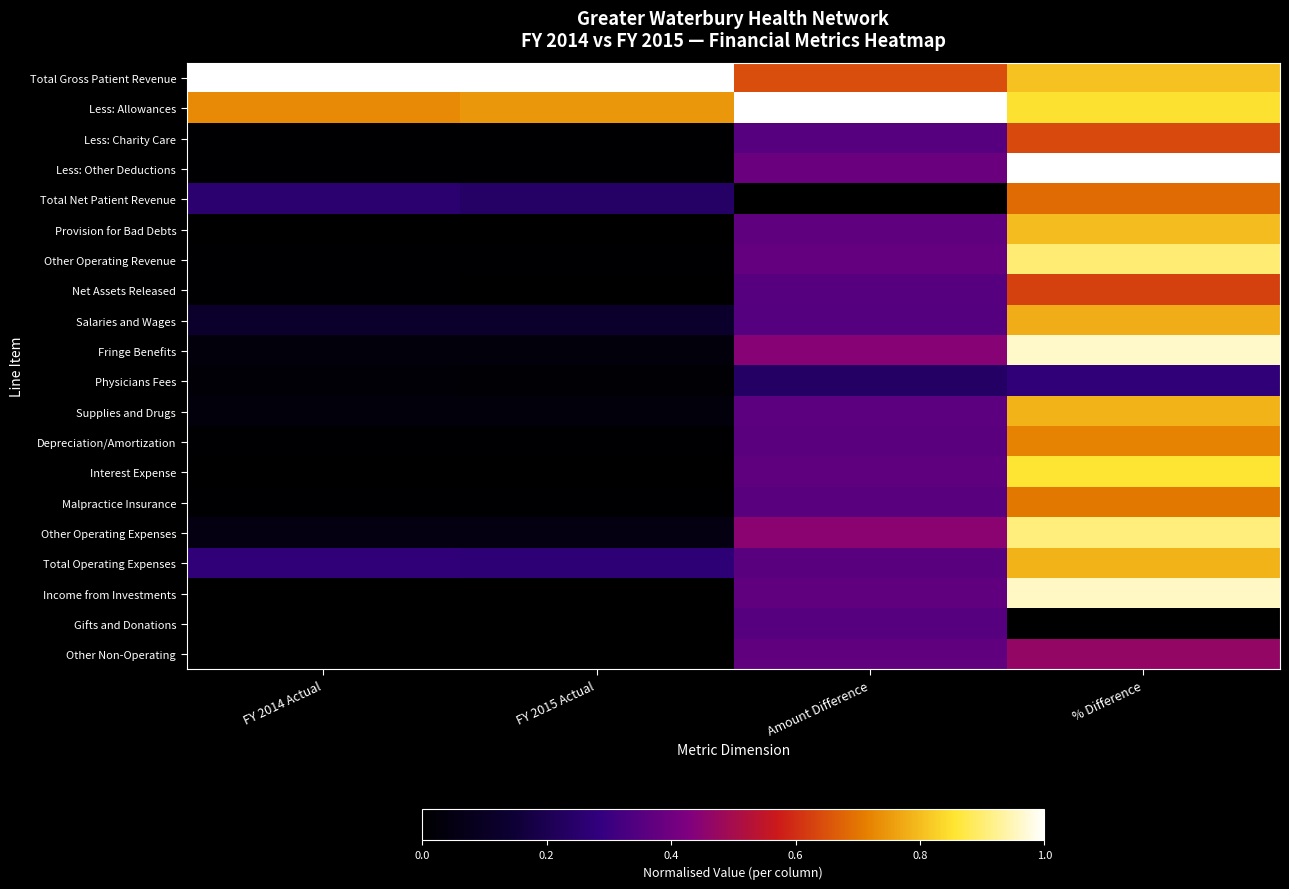

What is the spread (max minus min) of values at FY 2014 Actual?

1.0